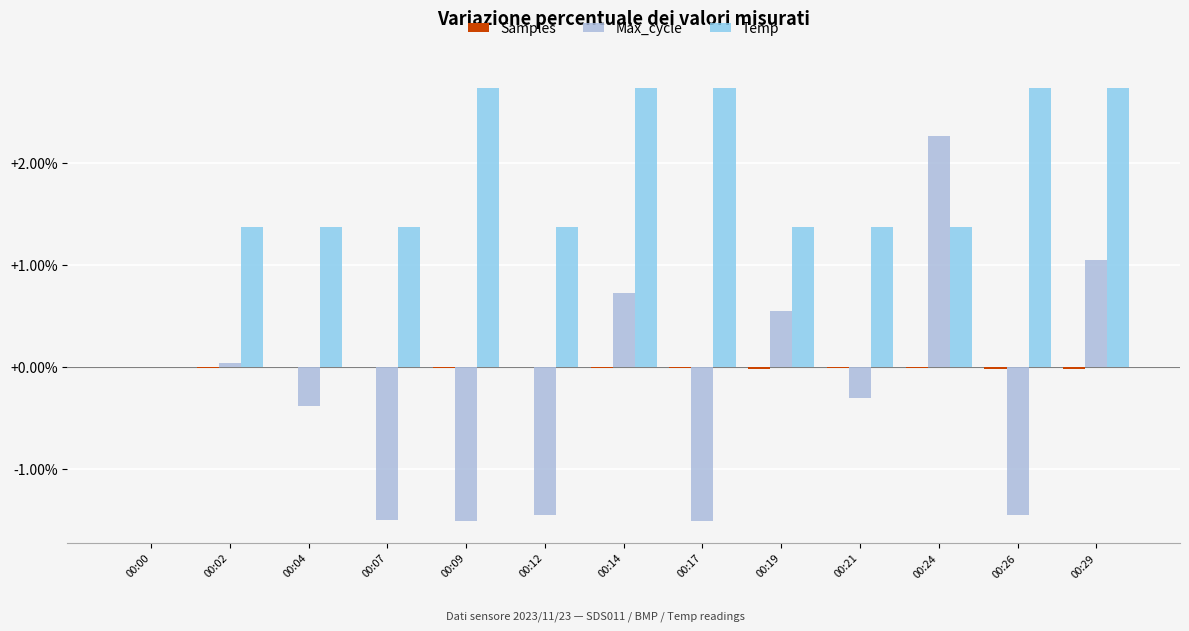

True or false: Max_cycle has a value of 2.3 at 00:24.

True